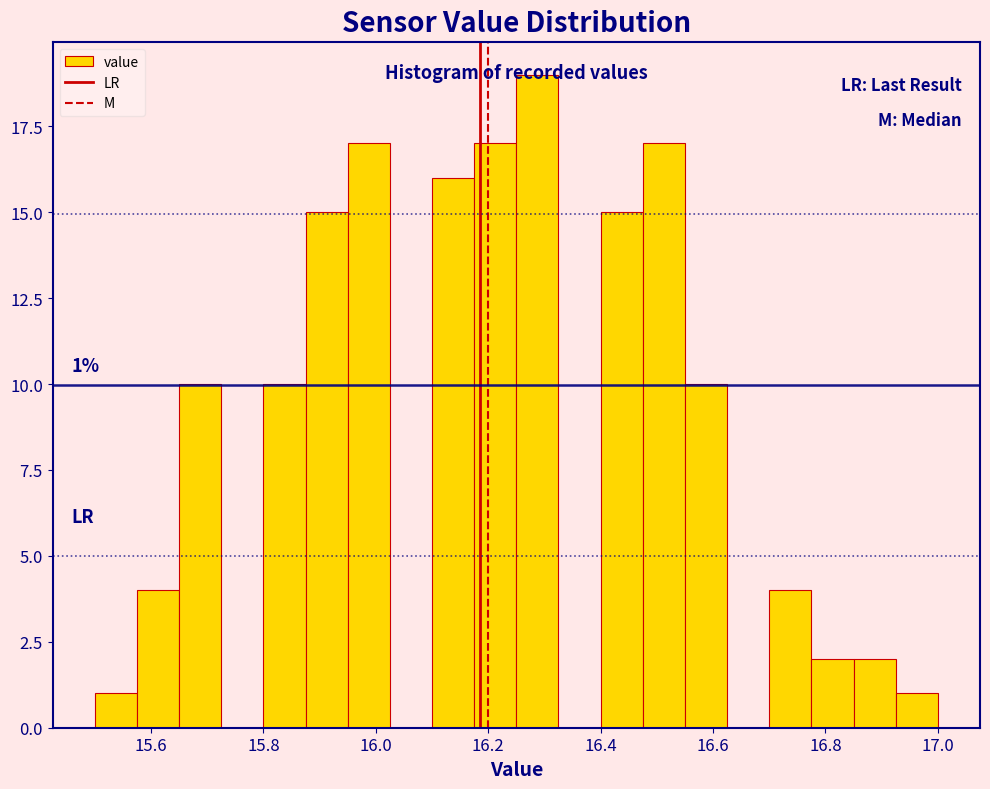

Read against the x-axis, roughly where is the centre of the tallest bar?

16.28